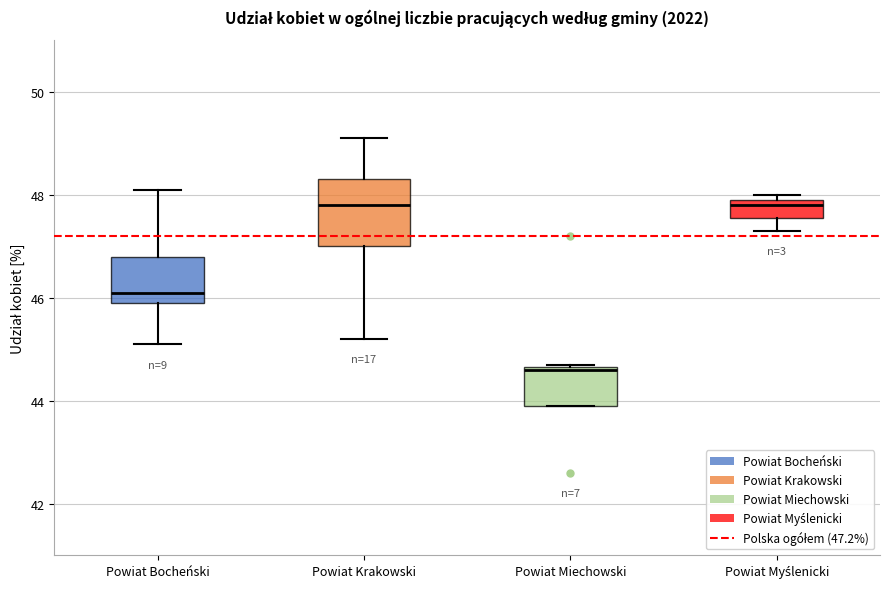

Reading left to right, transcribe this box plot: for each box, give where its median line is, the range the box spans, and where its two whiskers end, as read against the y-axis. The values are not printed on the chart, so give them approximately, as read against the axis.

Powiat Bocheński: median 46.2, box 46.0 to 46.8, whiskers 45.2 to 48.2
Powiat Krakowski: median 47.8, box 47.0 to 48.4, whiskers 45.2 to 49.2
Powiat Miechowski: median 44.6, box 44.0 to 44.6, whiskers 44.0 to 44.8
Powiat Myślenicki: median 47.8, box 47.6 to 48.0, whiskers 47.4 to 48.0 (just above the box's upper edge)